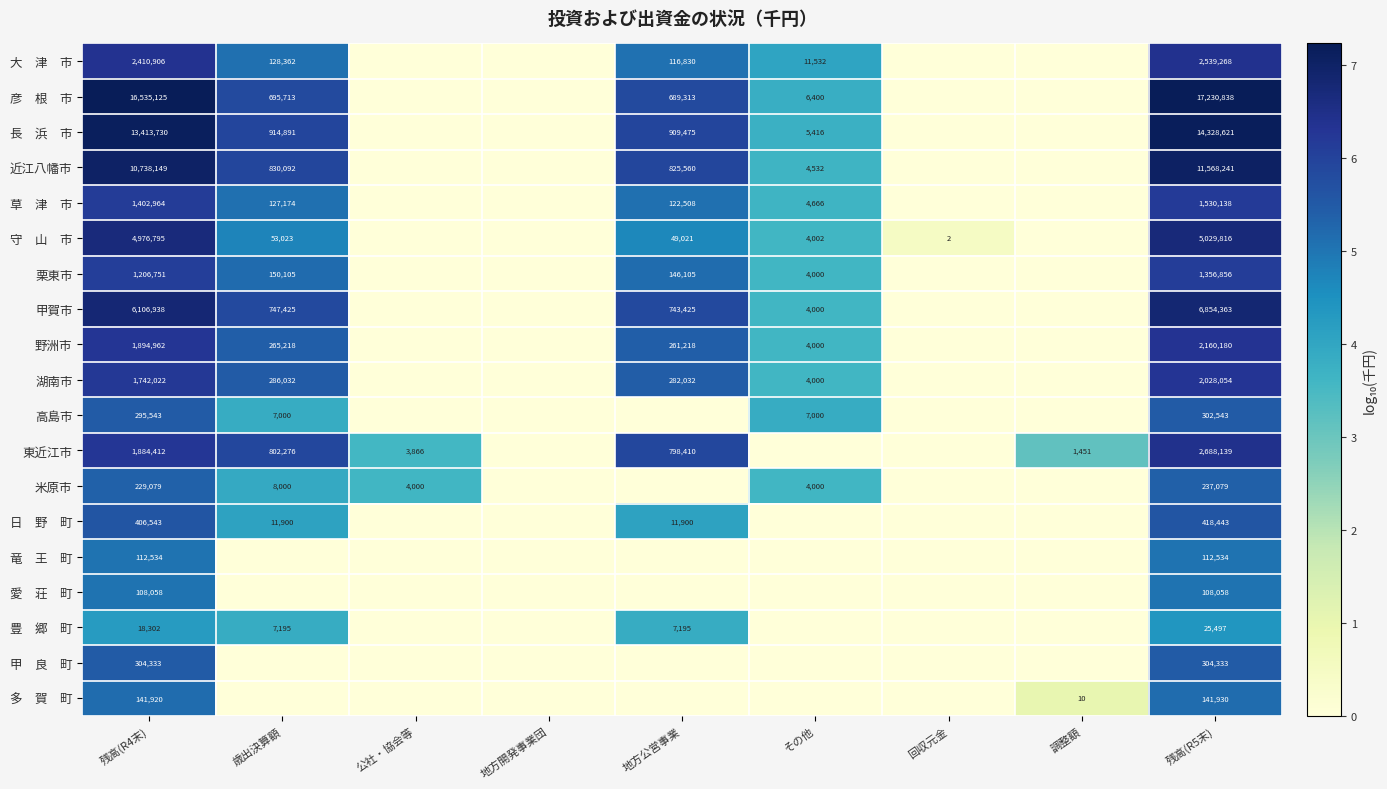

What is the difference between the highest and lowest values at 残高(R4末)?

16516823